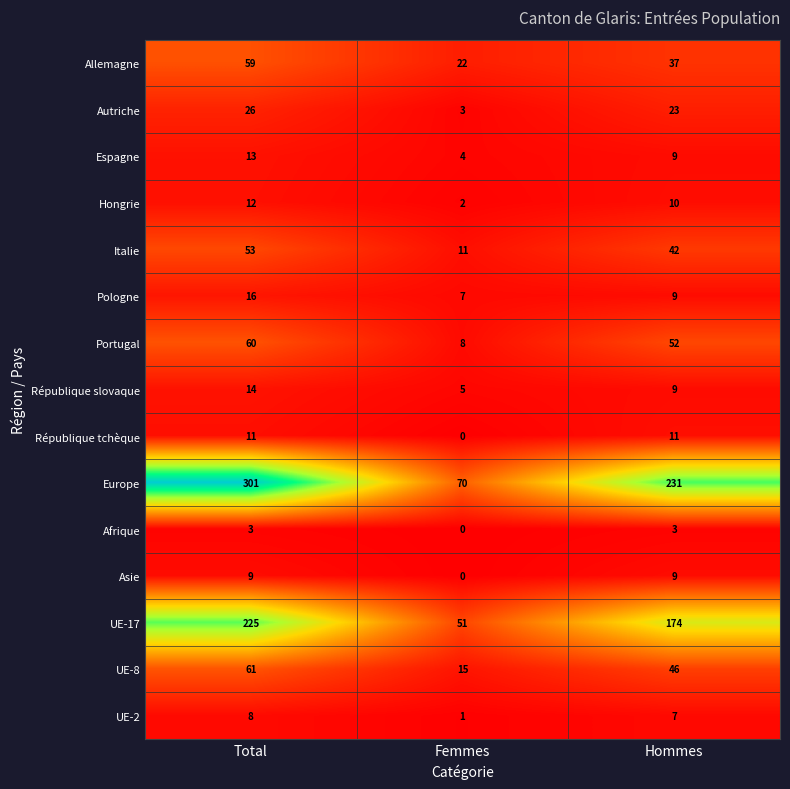

True or false: Portugal has a value of 52 at Hommes.

True